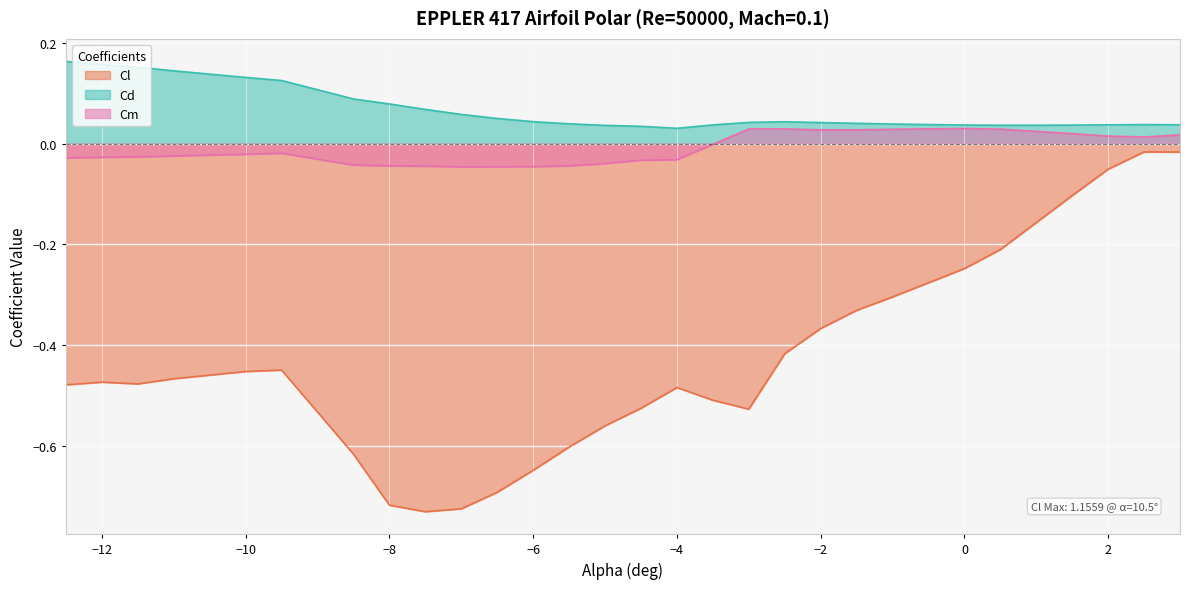

True or false: Cm has a value of -0.0 at -11.5.

False